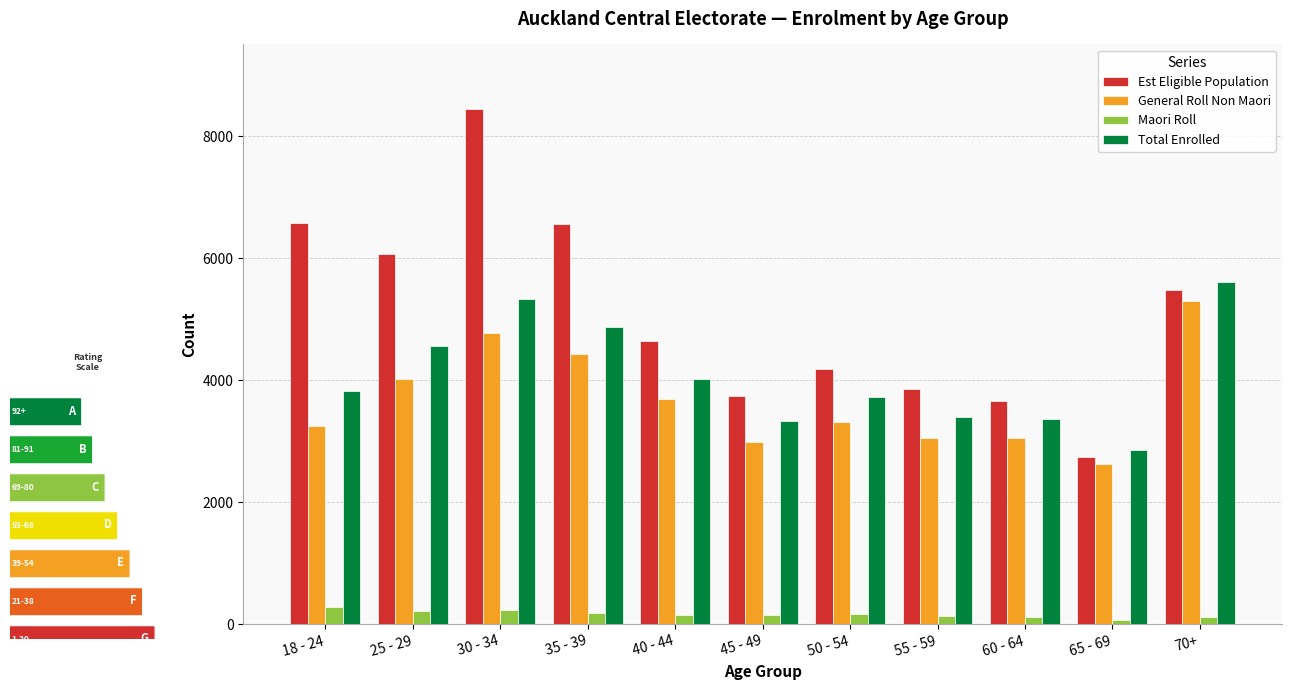

Where does the Est Eligible Population series first go above 4649?

18 - 24